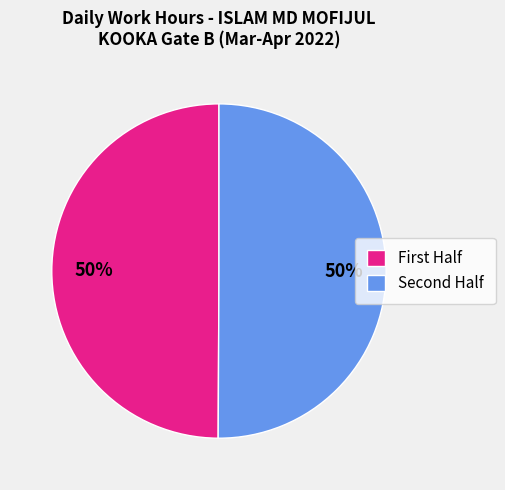

To the nearest percent, what is the average slice percentage?

50%